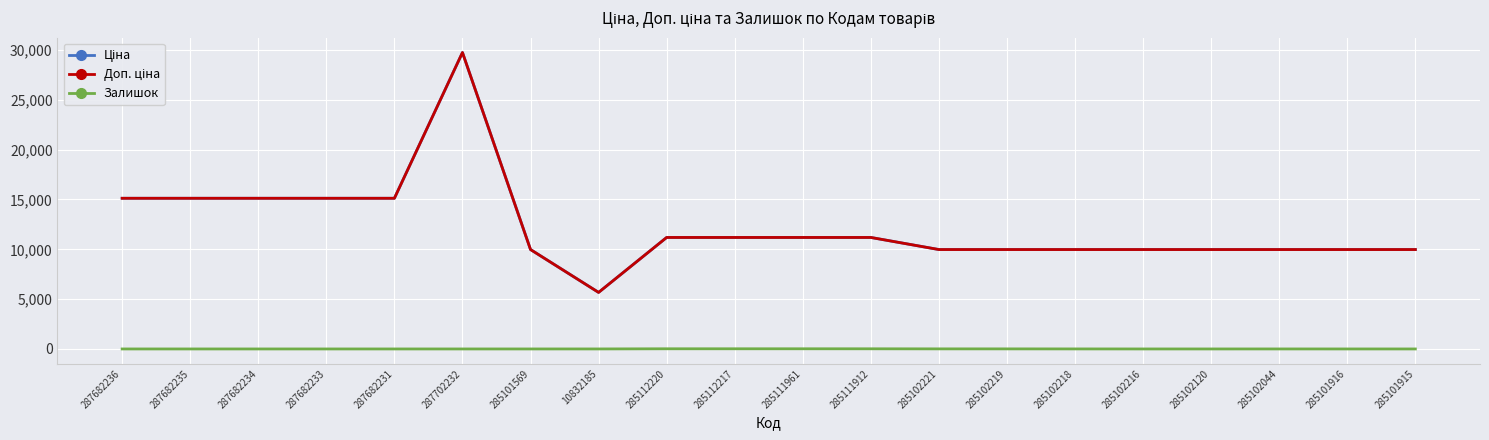

True or false: Доп. ціна has a value of 5003.3 at 287682236.

False